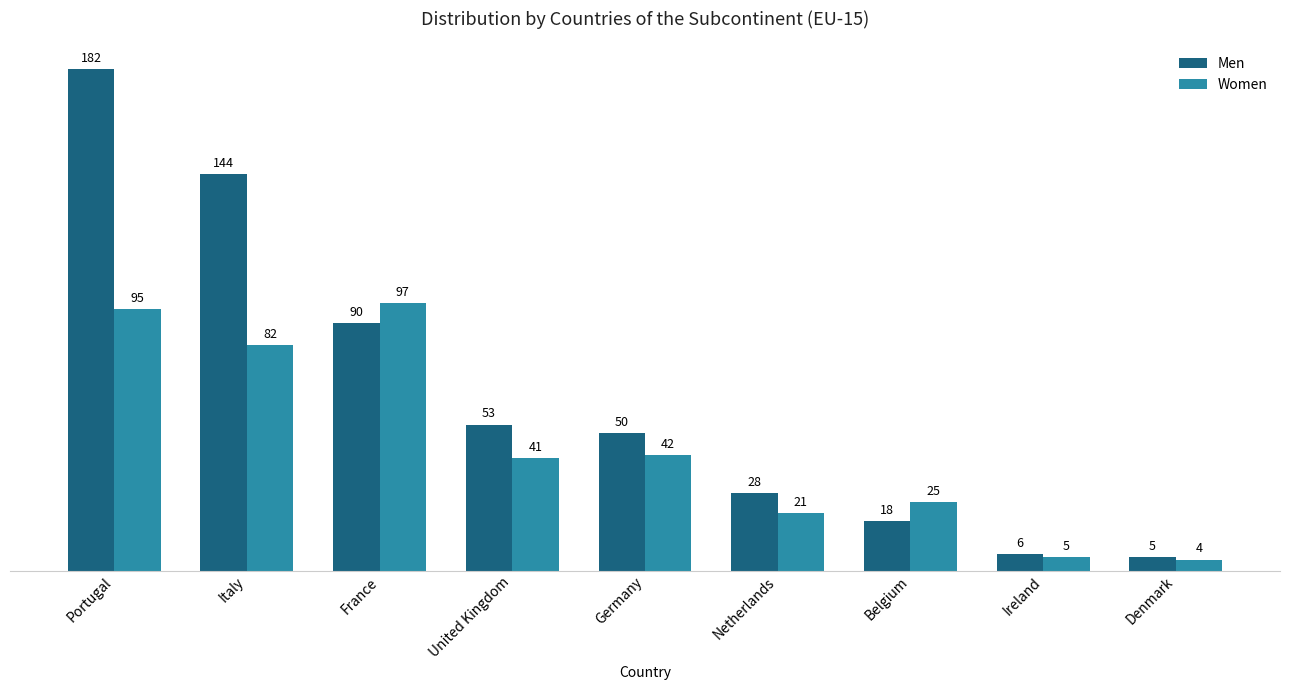

Rank the series by their maximum value, from lowest to highest.

Women, Men